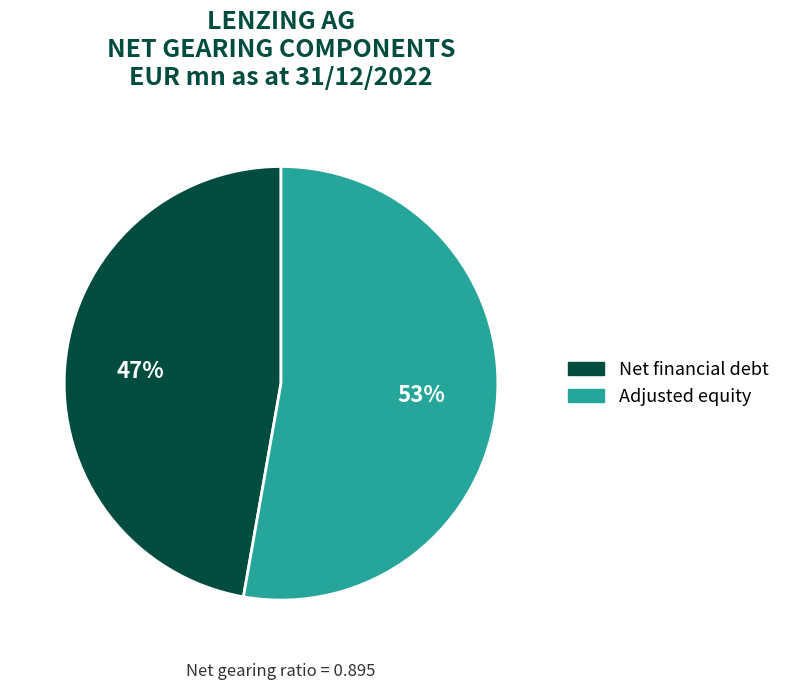

Combined, do Net financial debt and Adjusted equity account for over 50%?

Yes